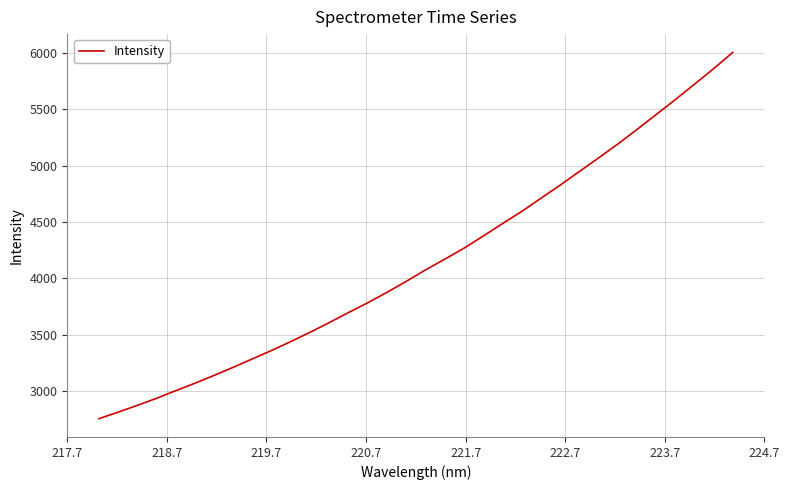

What is the difference between the maximum and minimum values?

3250.5